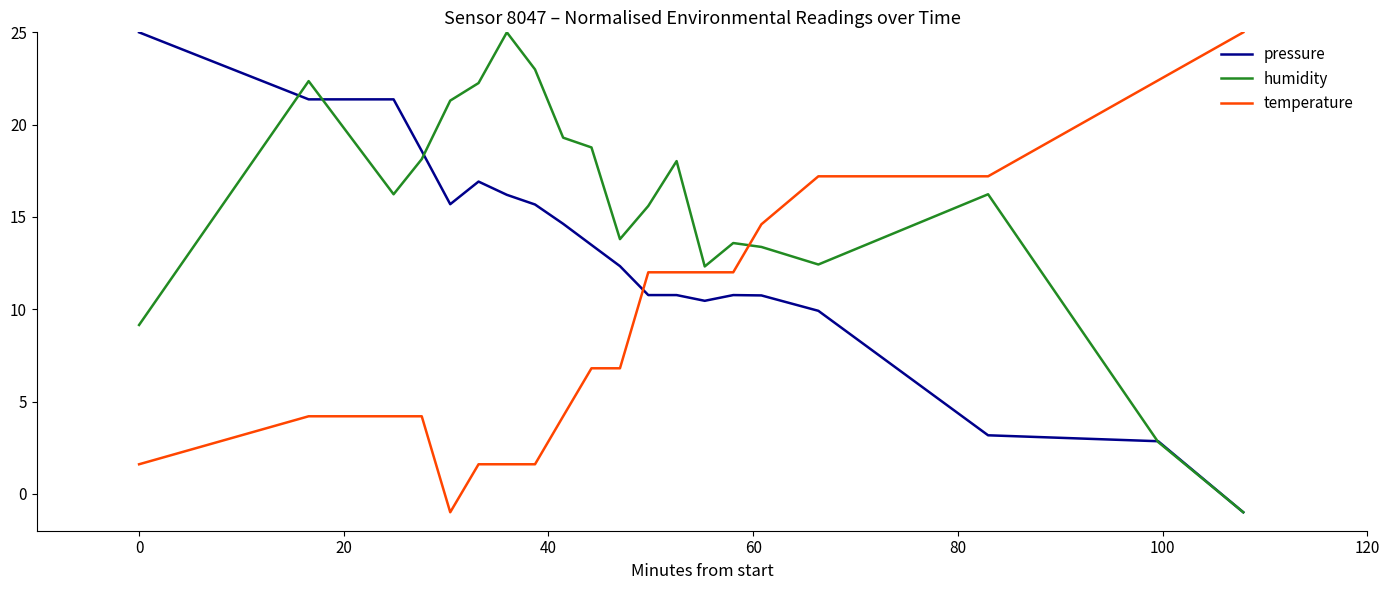

Rank the series by their average value, from lowest to highest.

temperature, pressure, humidity